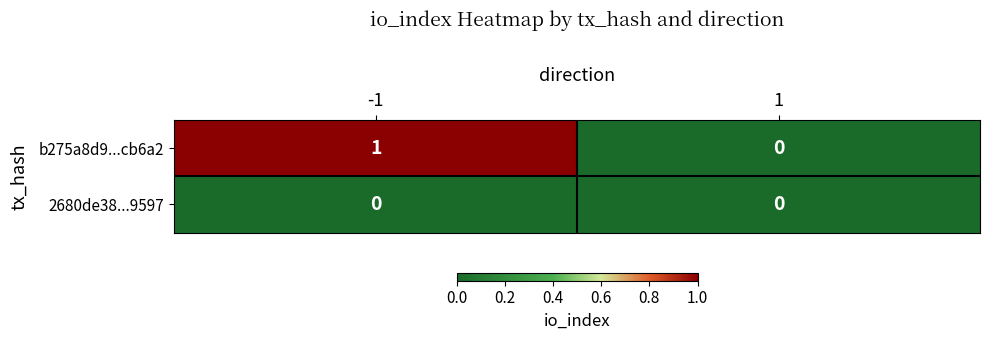

Reading left to right, list all the values displayed in this chart.

b275a8d9...cb6a2: 1	0
2680de38...9597: 0	0